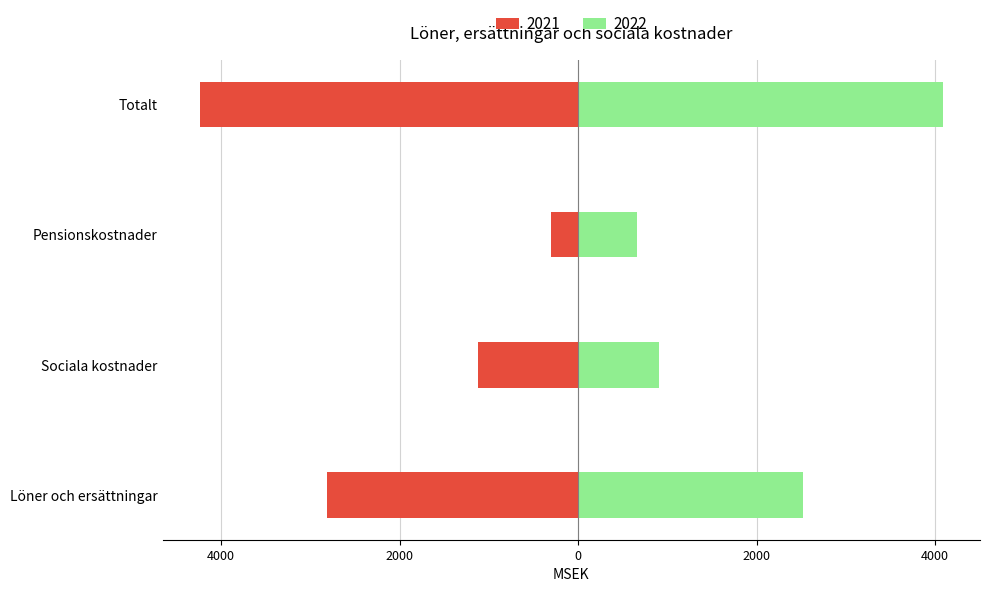

How many distinct data groups are displayed?

2